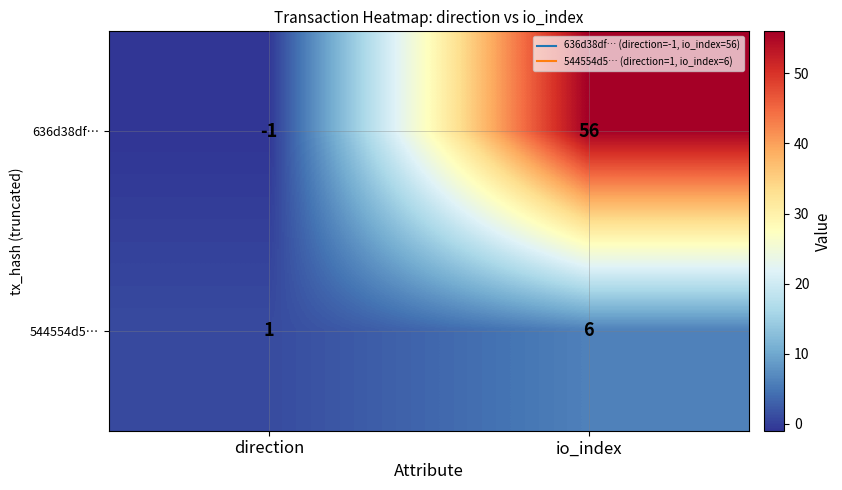

Which series has the widest spread of values?

636d38df…